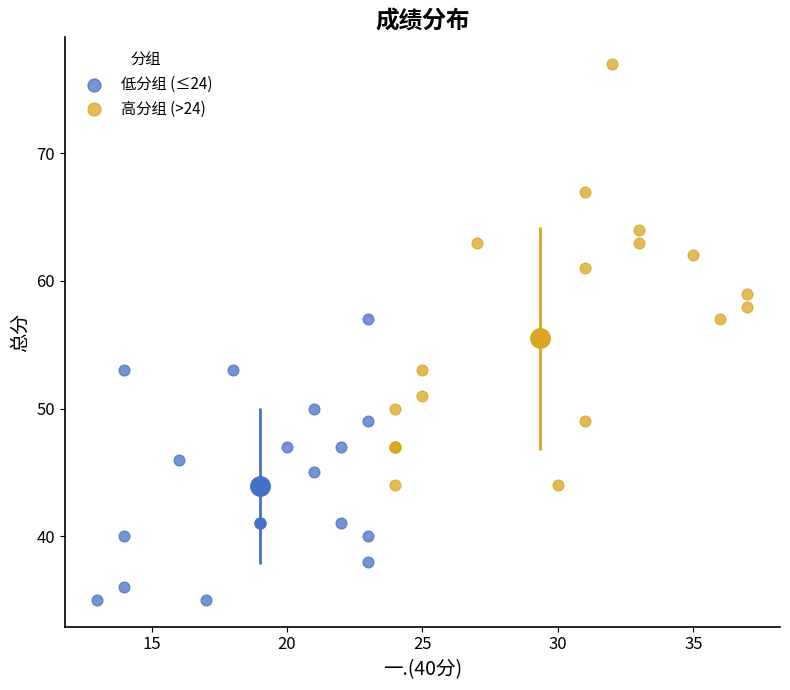

Which series reaches the minimum Y coordinate?

低分组 (≤24)